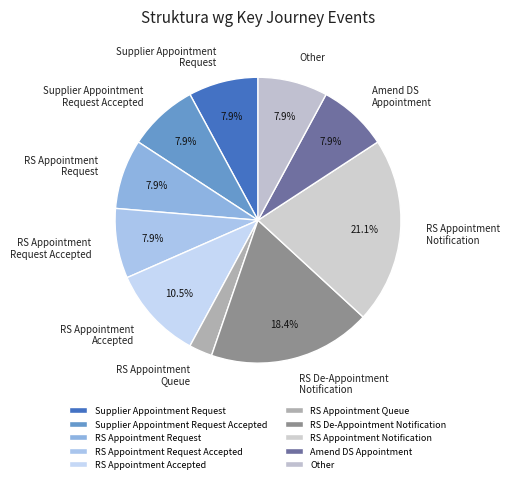

Combined, what portion of the pie is RS De-Appointment Notification and RS Appointment Request Accepted?

26.3%